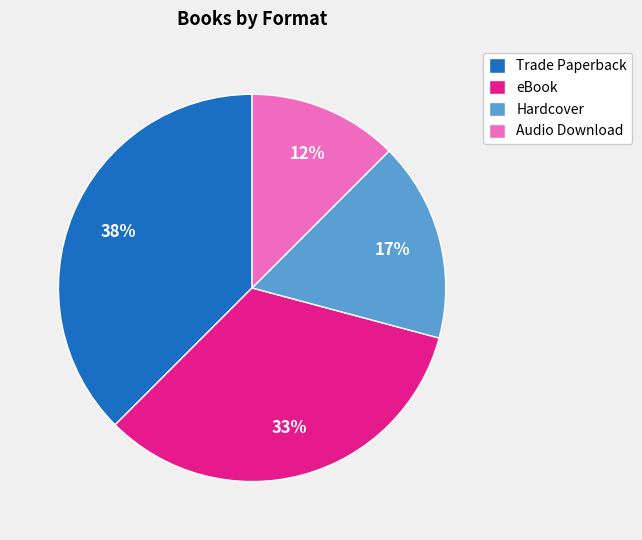

To the nearest percent, what is the average slice percentage?

25%